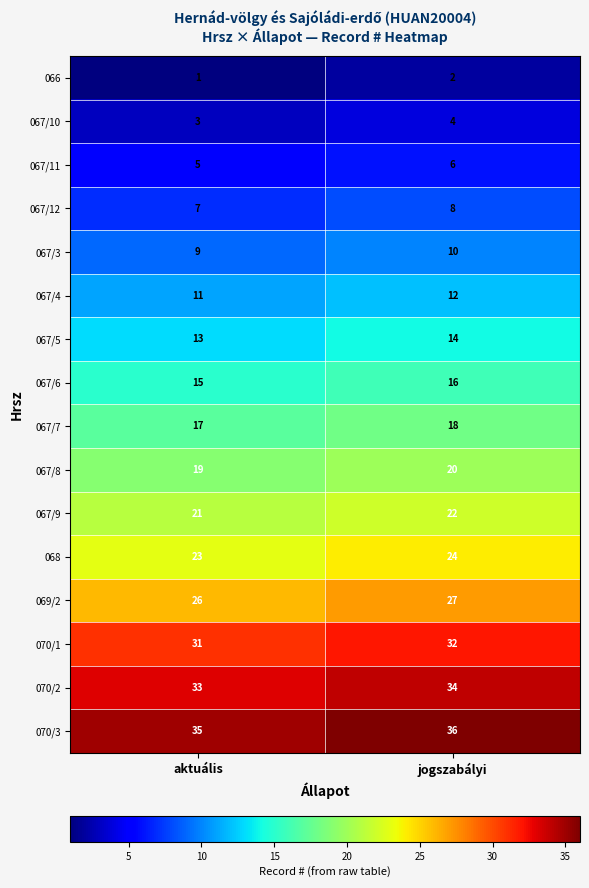

The 067/9 series shows 5 at jogszabályi. True or false?

False